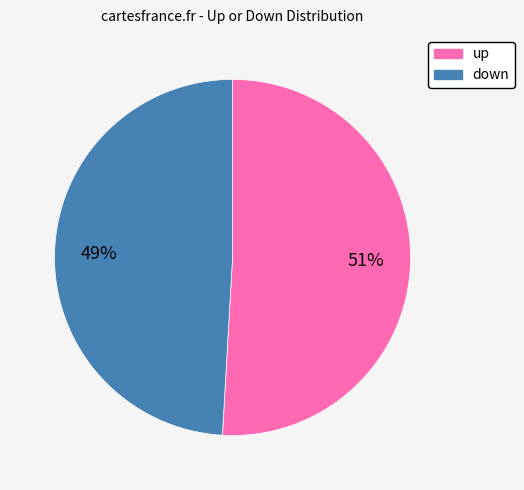

Combined, do up and down account for over 50%?

Yes